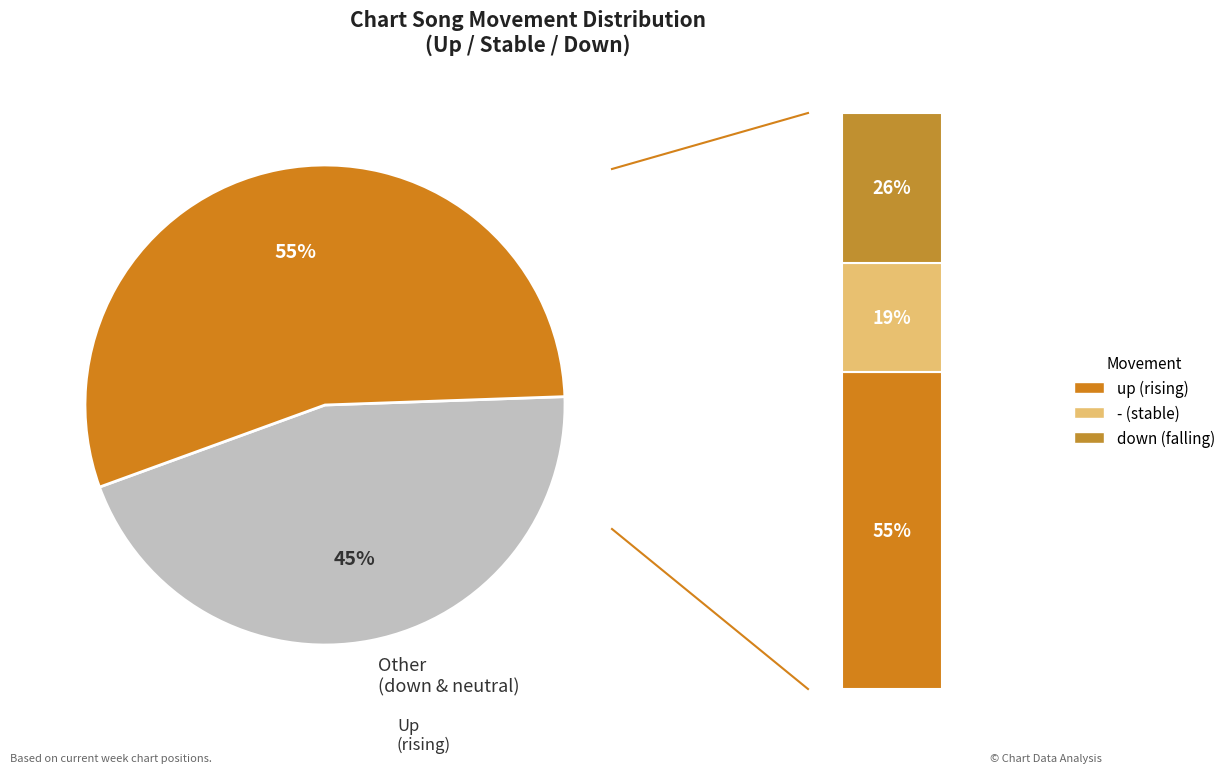

Rank the categories by value from lowest to highest.

-, down, up